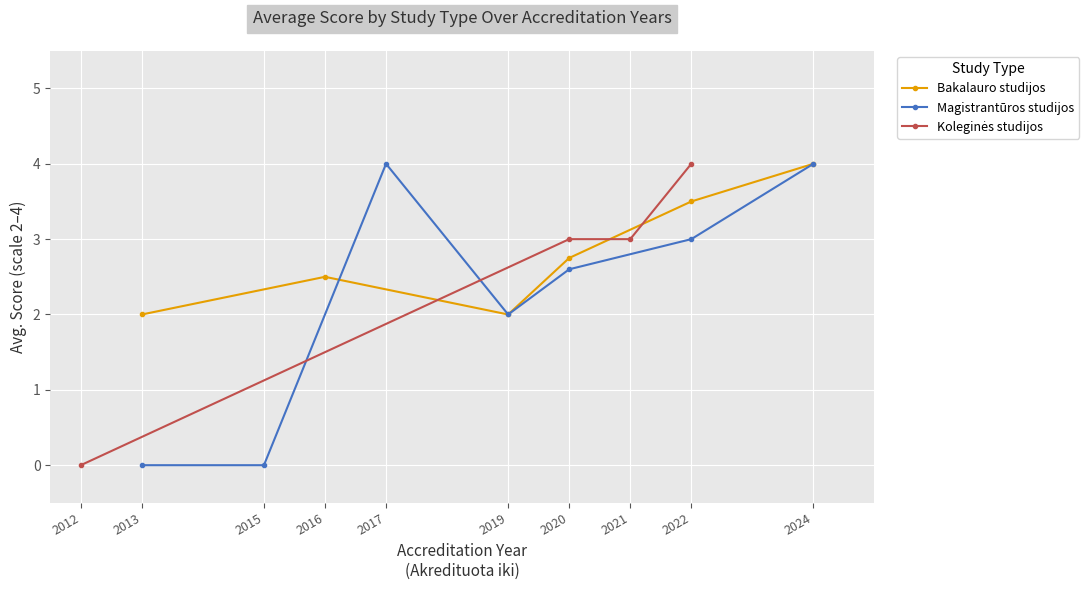

Where is Bakalauro studijos nearest to the value 3?

2020